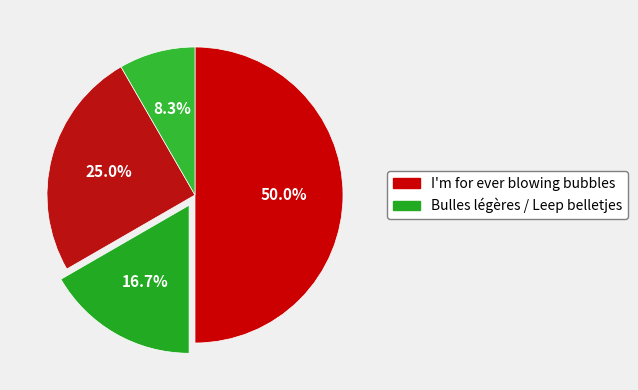

How many segments does this pie chart have?

4